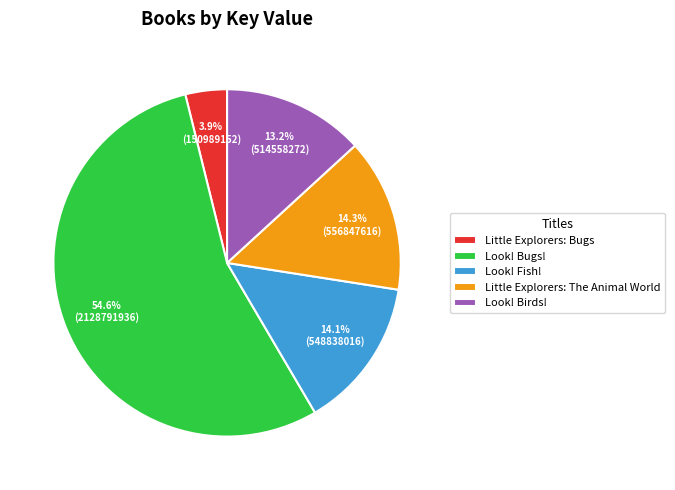

Between Little Explorers: Bugs and Look! Birds!, which is larger?

Look! Birds!